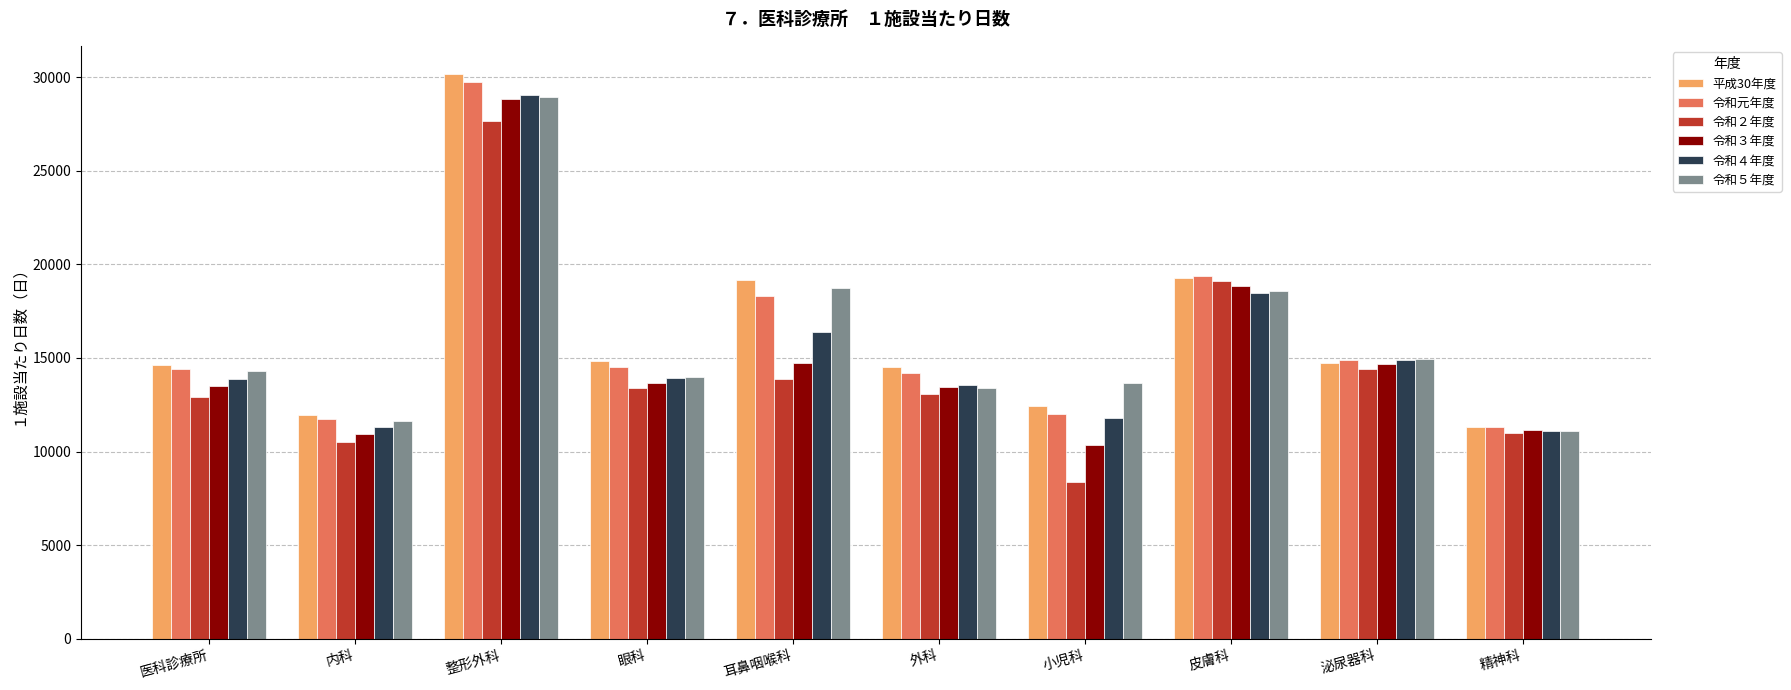

What is the total value across all series at 医科診療所?

83671.7